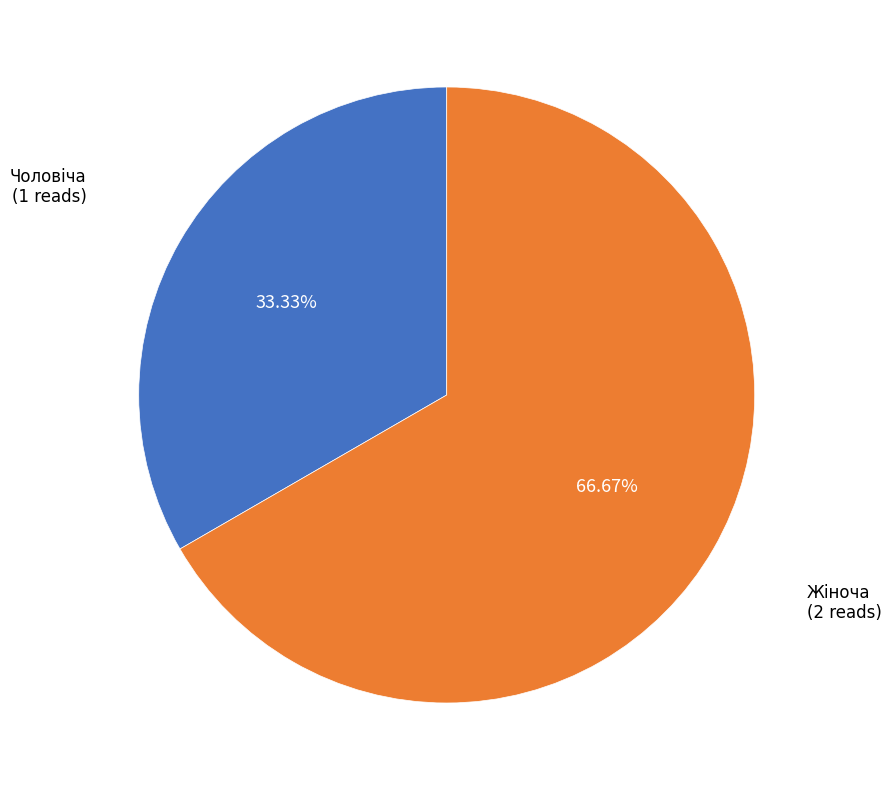

To the nearest percent, what is the difference between the largest and smallest slice percentages?

33%